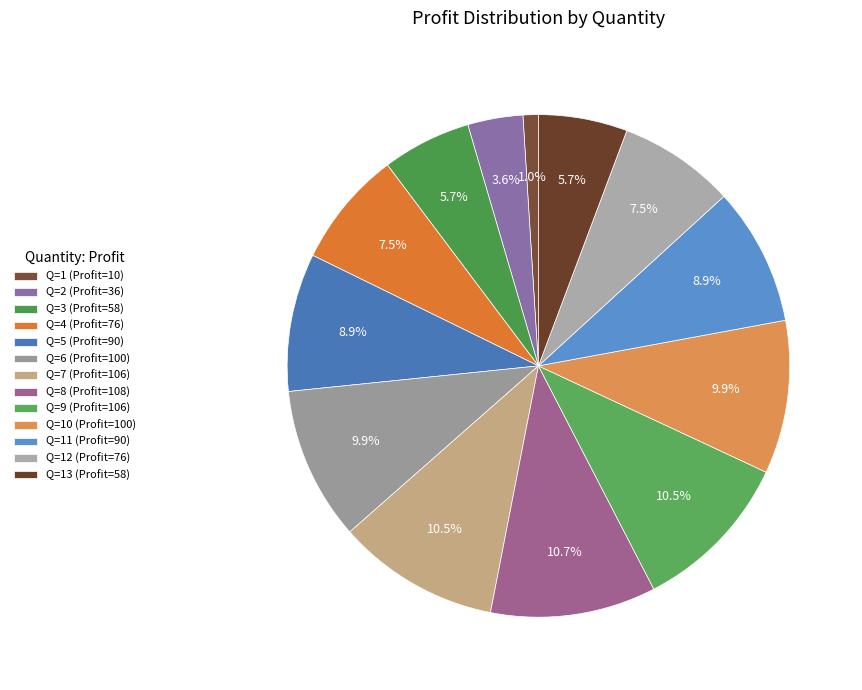

How many slices are in this pie chart?

13